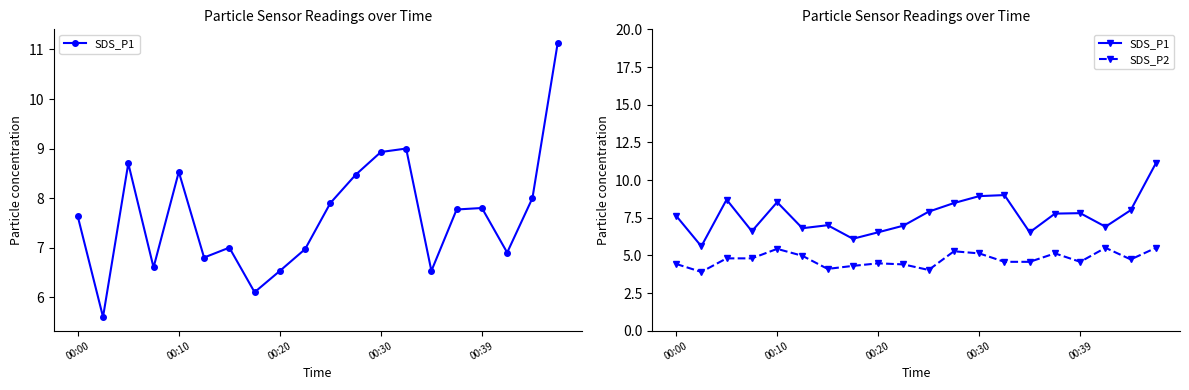

How many lines are shown in the chart?

2